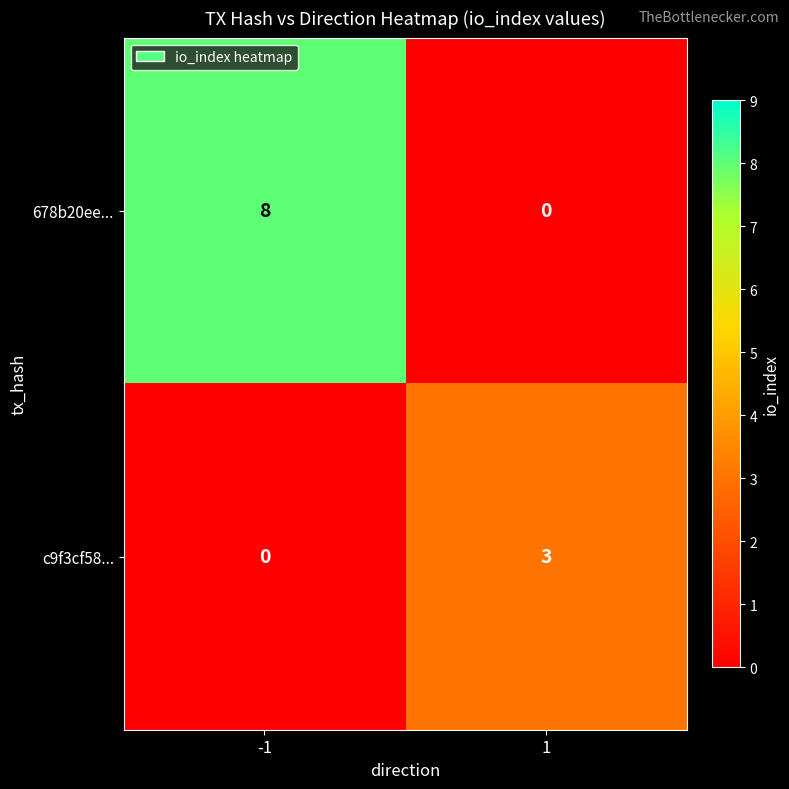

What is the total value across all series at 1?

3